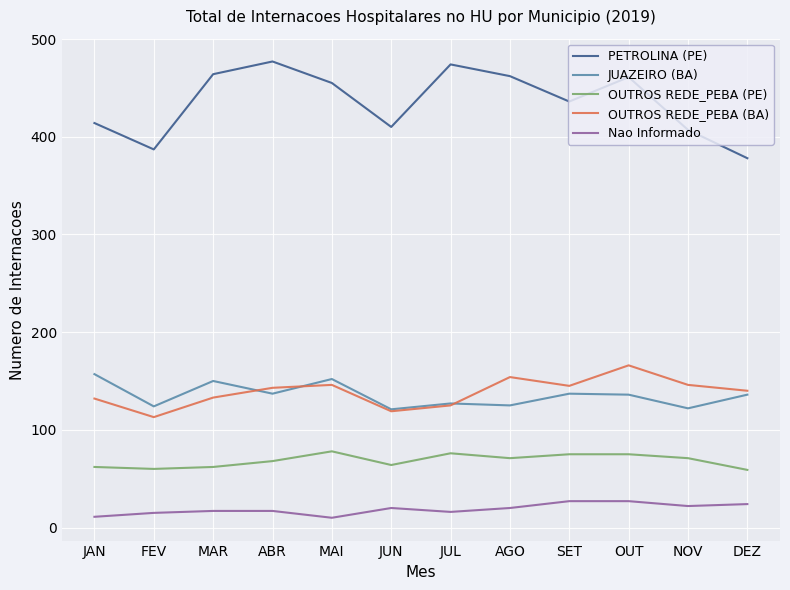

True or false: OUTROS REDE_PEBA (PE) and OUTROS REDE_PEBA (BA) cross at least once.

False